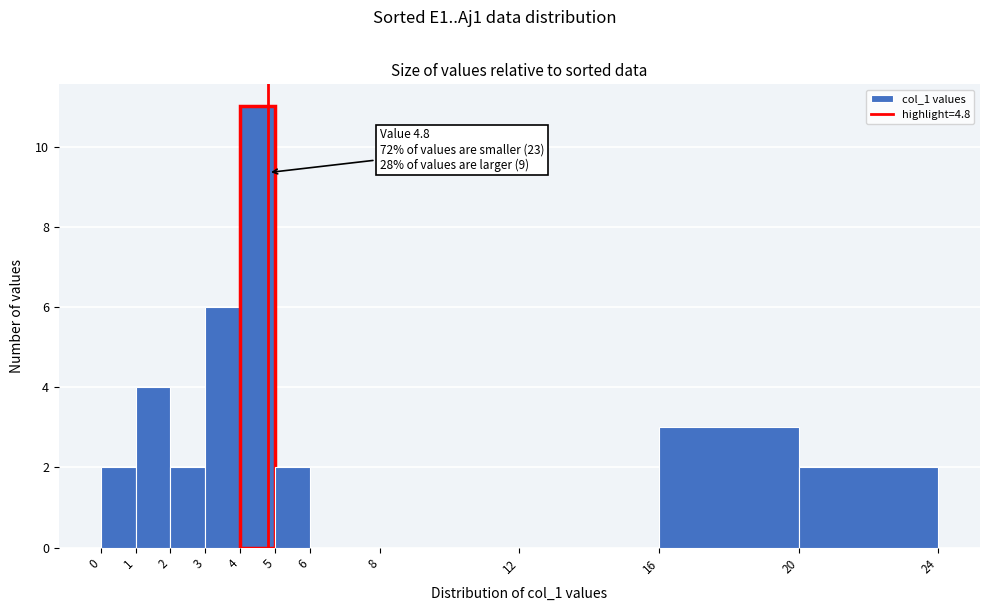

Which range on the x-axis has the tallest bar?

4 to 5